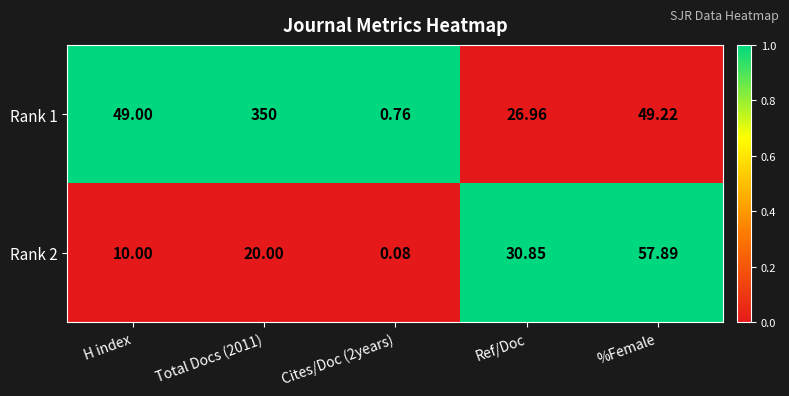

Where is Rank 1 nearest to the value 175?

%Female